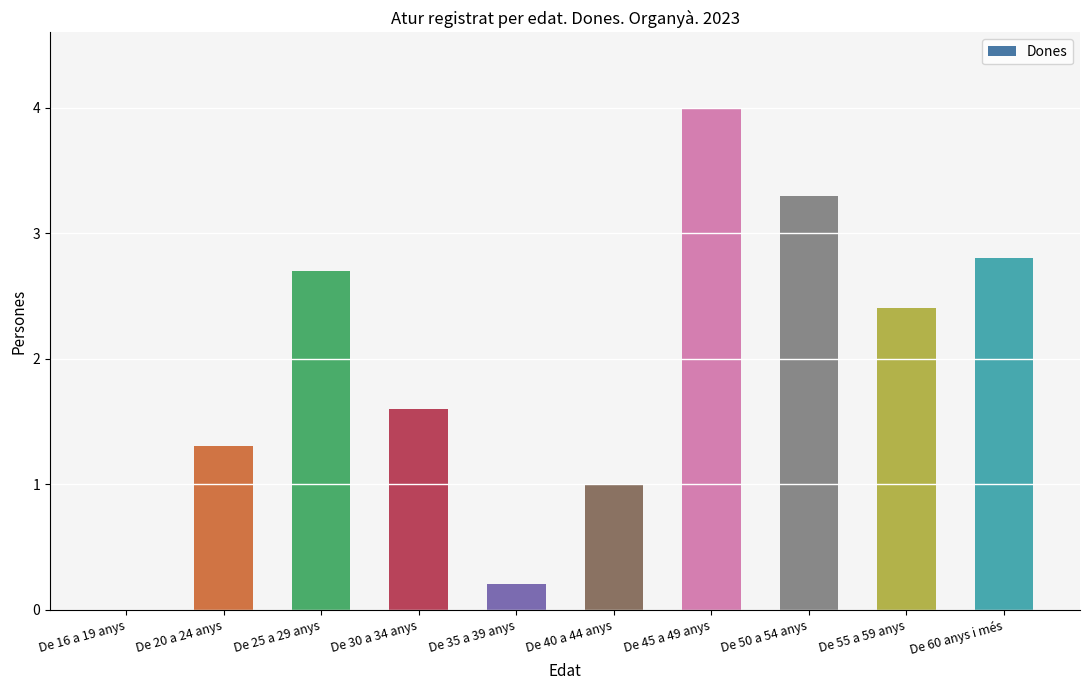

Is it true that the value at De 20 a 24 anys is 1.3?

True